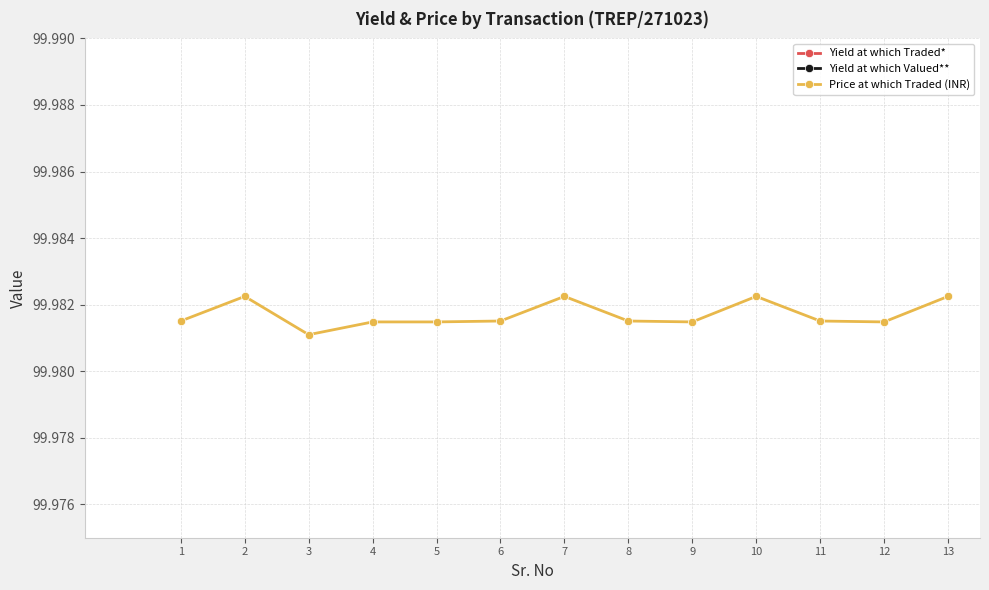

In Yield at which Valued**, how many points are higher than both neighbors (excluding endpoints)?

3